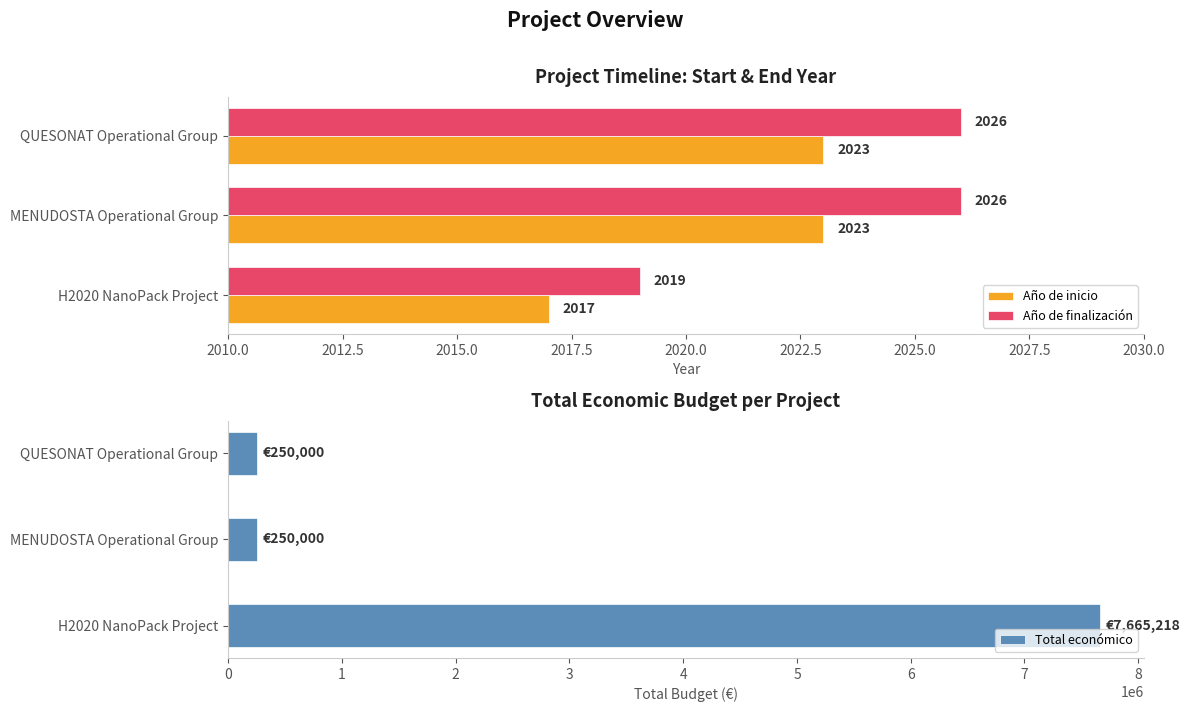

At which label is Año de inicio closest to 2020?

H2020 NanoPack Project